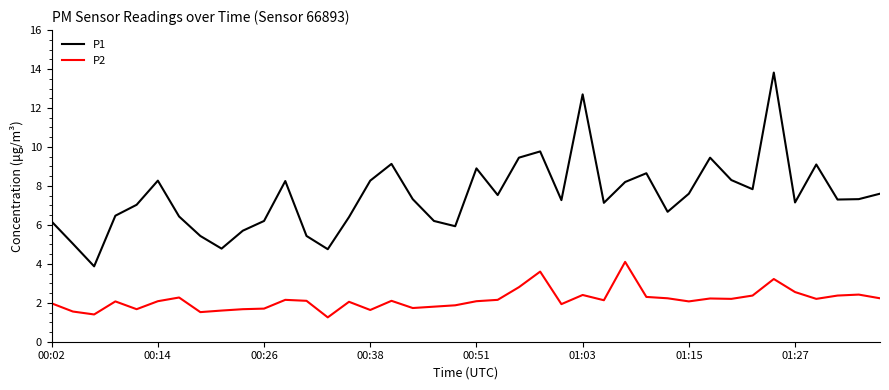

True or false: P1 and P2 cross at least once.

False